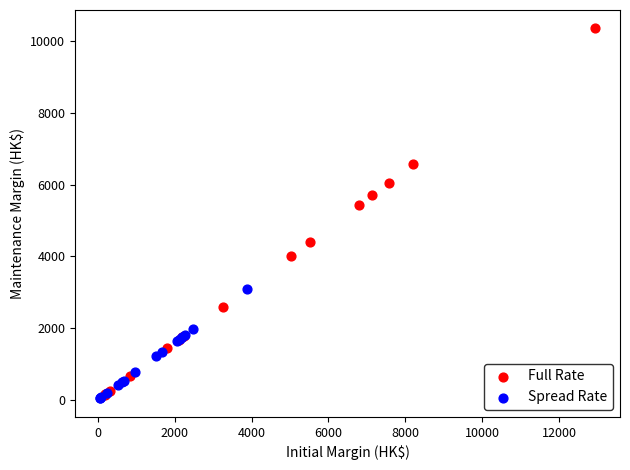

Which series has the widest spread of Y values?

Full Rate